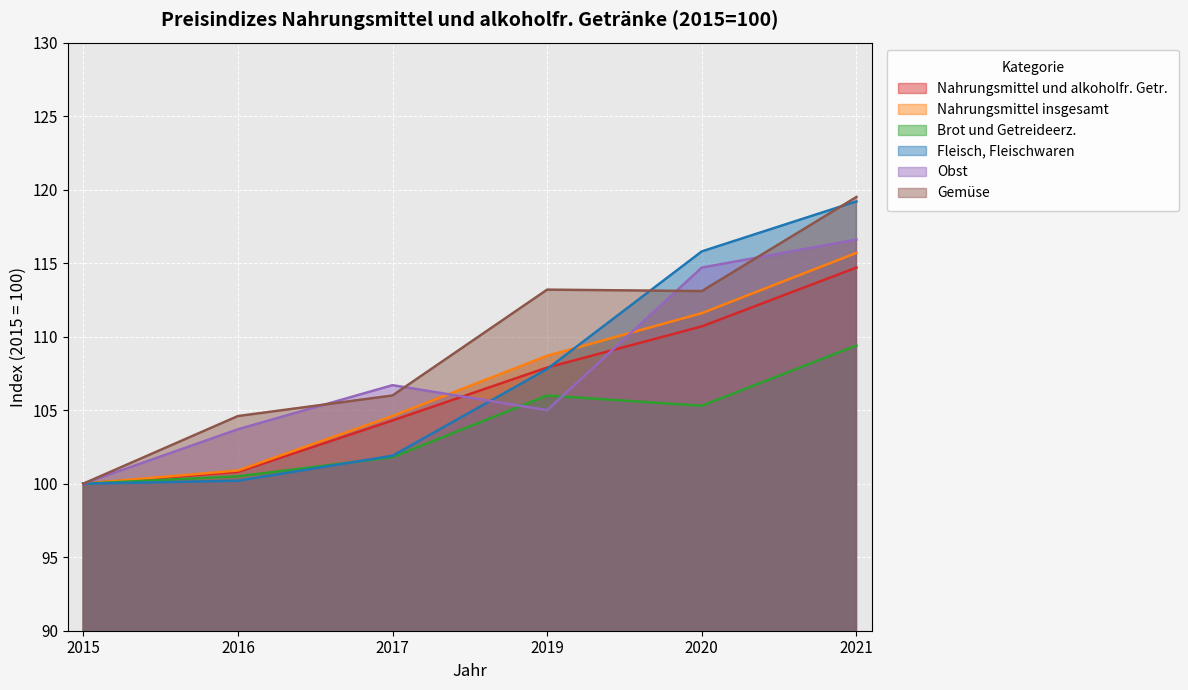

How many lines are shown in the chart?

6